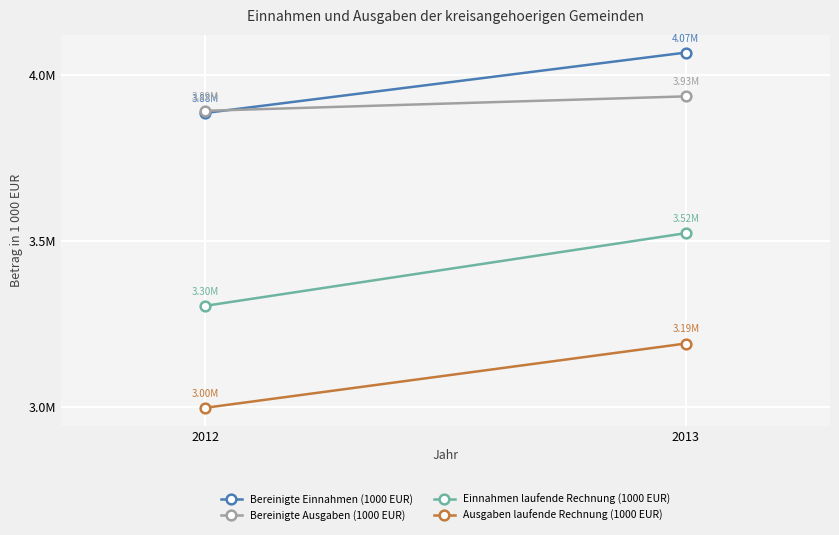

Between 2013 and 2012, which is larger?

2013